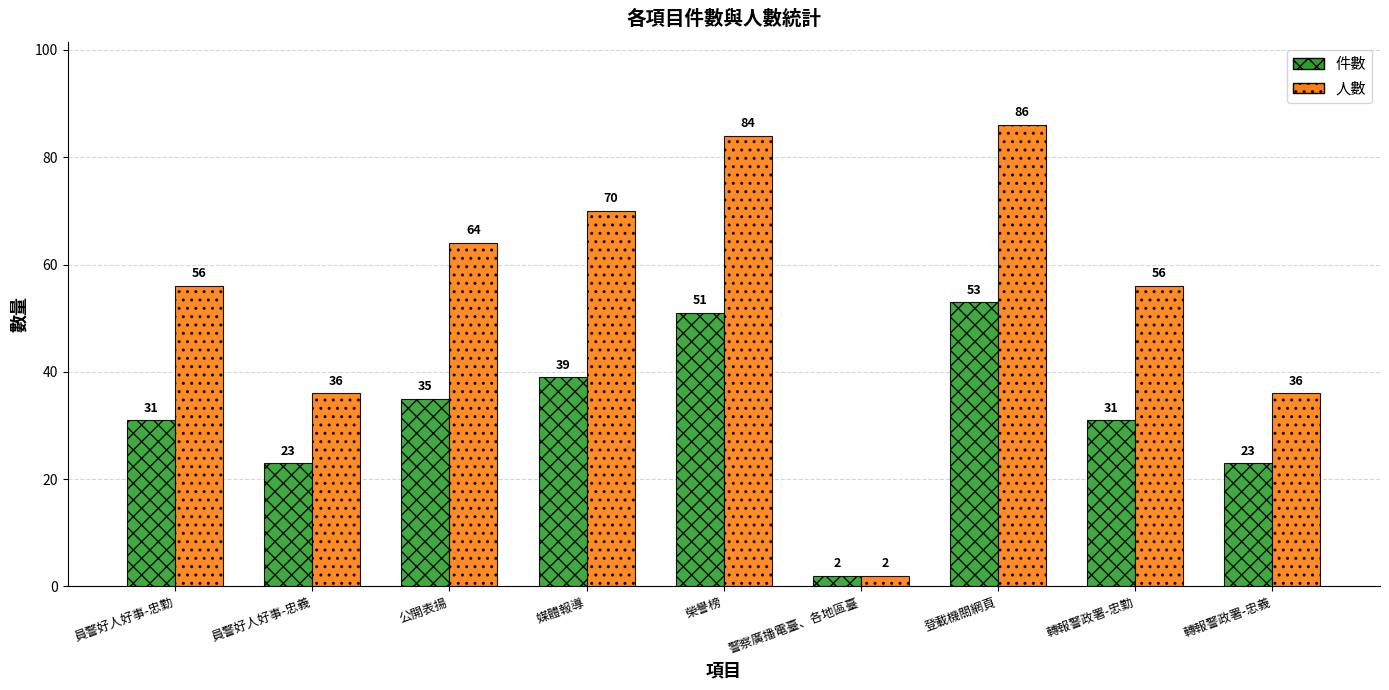

What is the label of the 8th bar from the left?

轉報警政署-忠勤